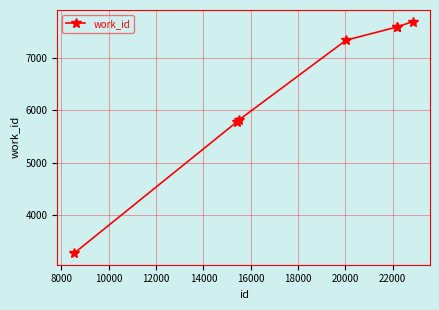

What is the difference between the maximum and second lowest values?

1915